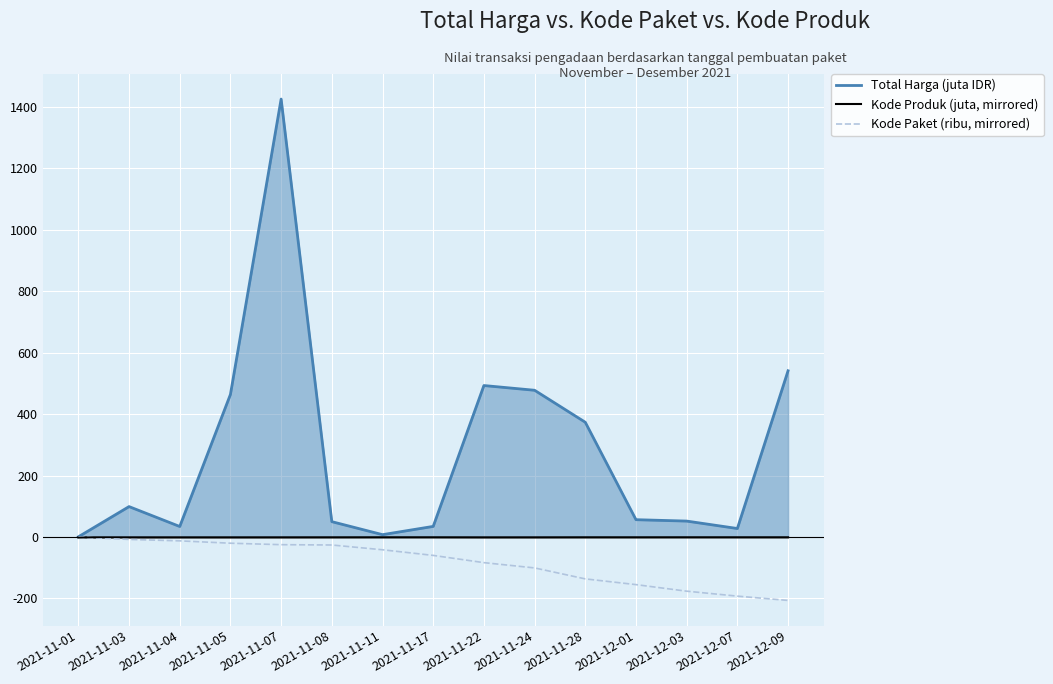

Is it true that Kode Produk (juta, mirrored) equals -2.0 at 2021-11-22?

False